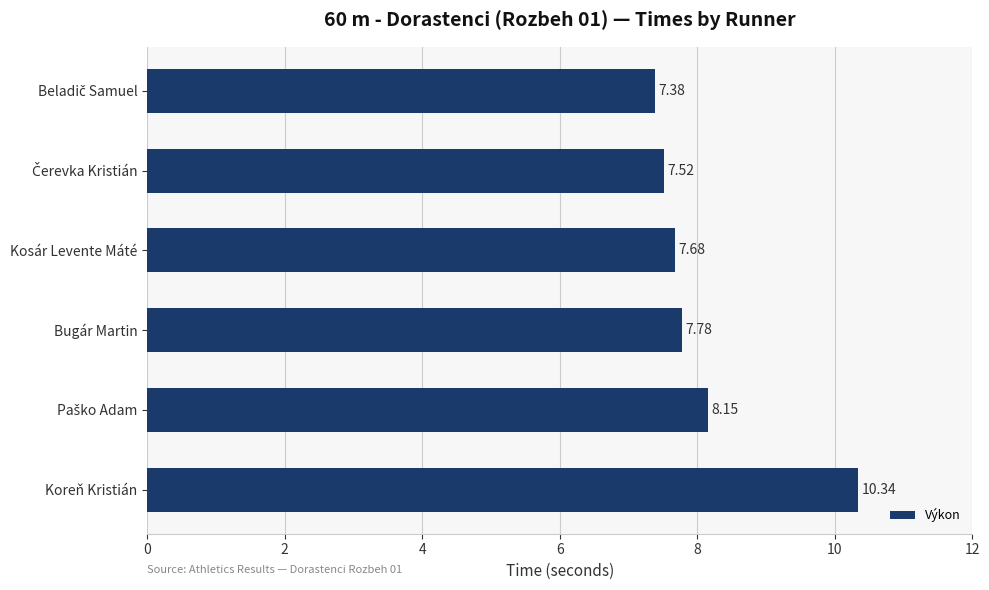

What is the label of the 6th bar from the top?

Koreň Kristián